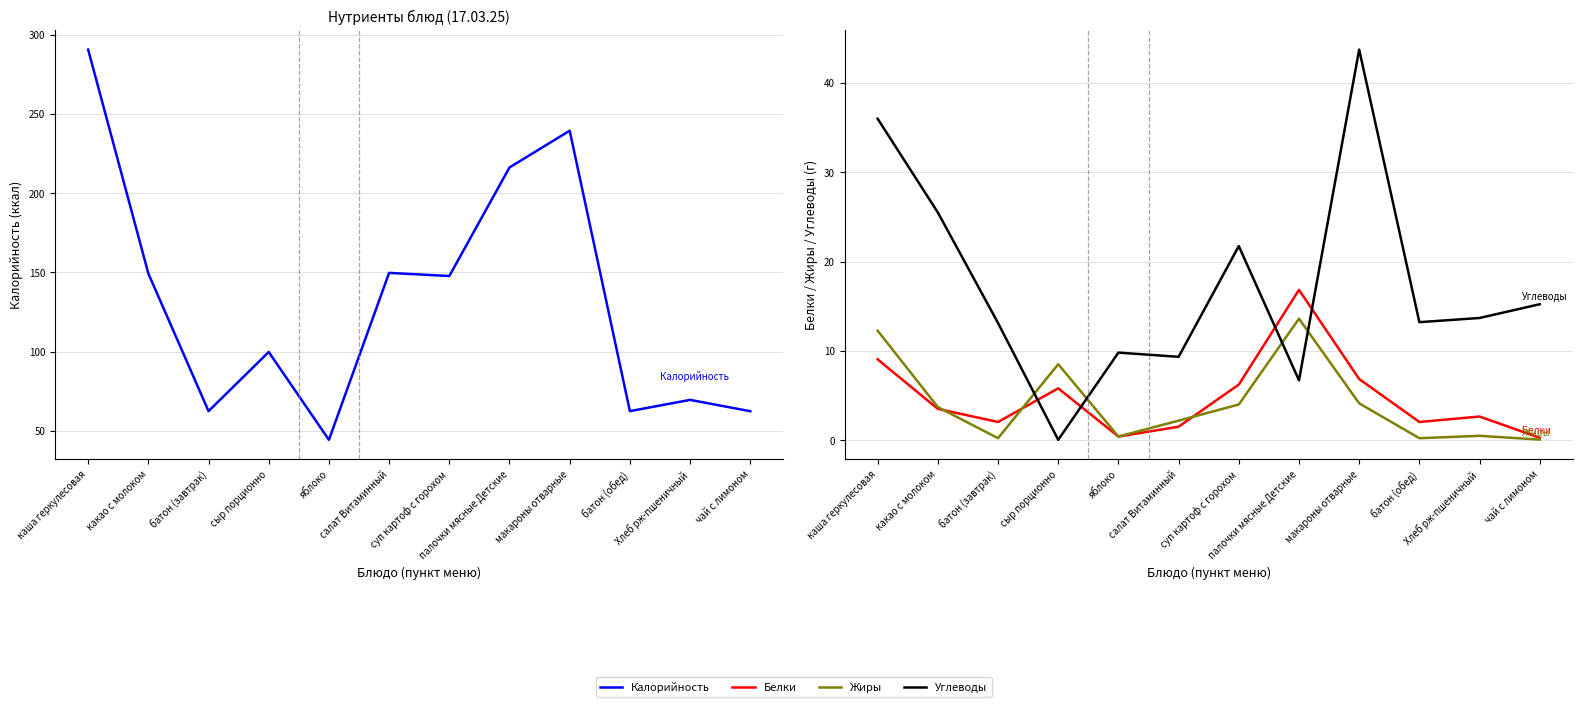

True or false: Углеводы and Калорийность cross at least once.

False